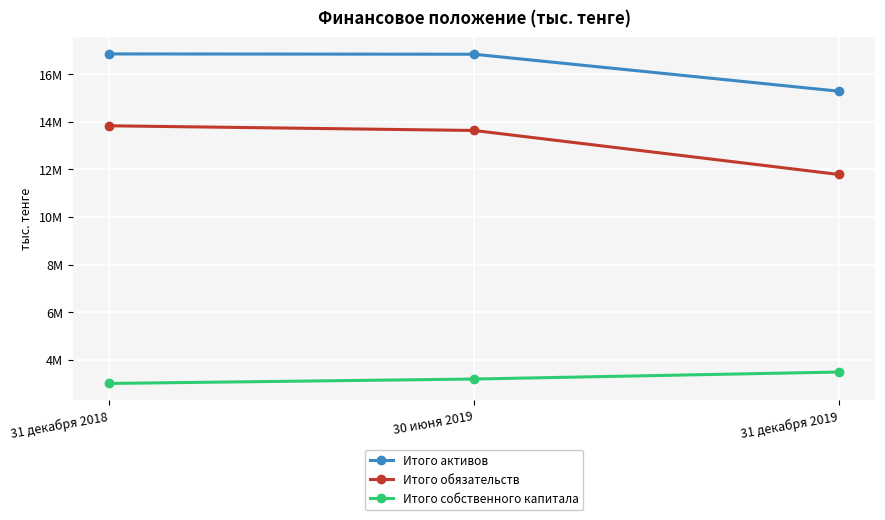

Does the chart have visible grid lines?

Yes